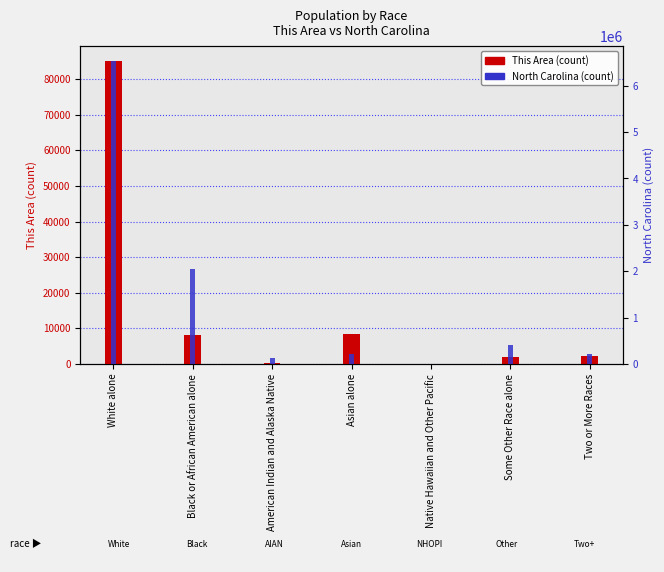

Where does the North Carolina series first go above 208962?

White alone